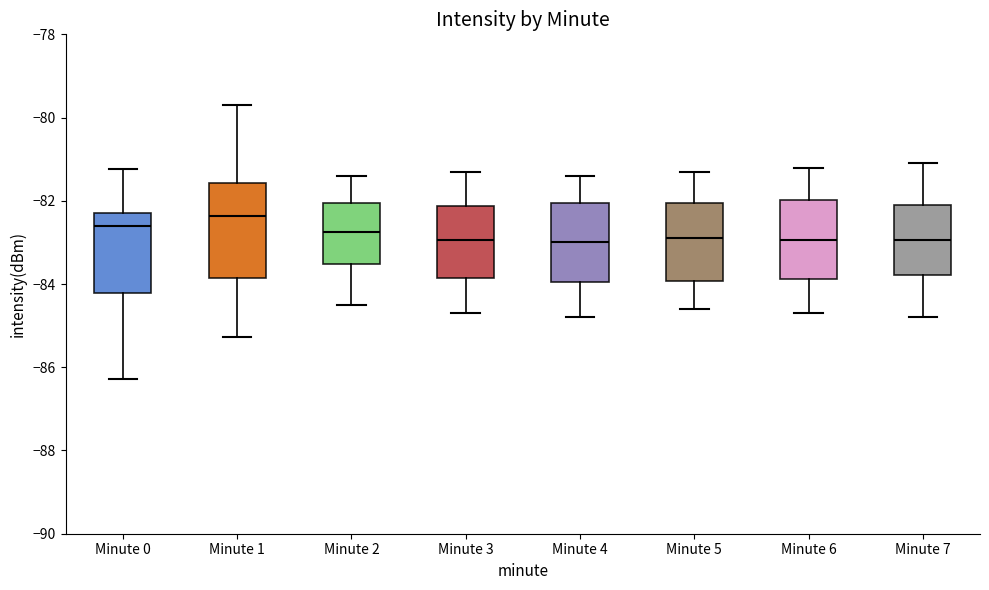

Where does the lower whisker of the box for Minute 6 end on the y-axis? The values are not printed on the chart, so give them approximately, as read against the axis.

-84.6